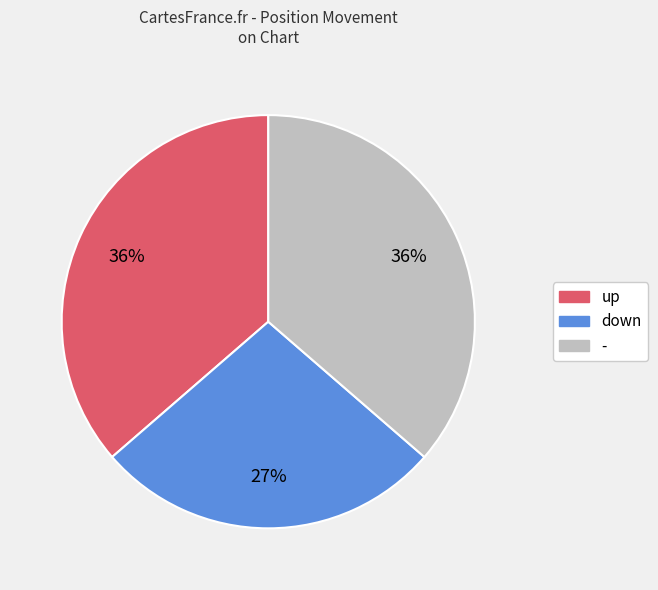

Count the number of slices in the pie.

3